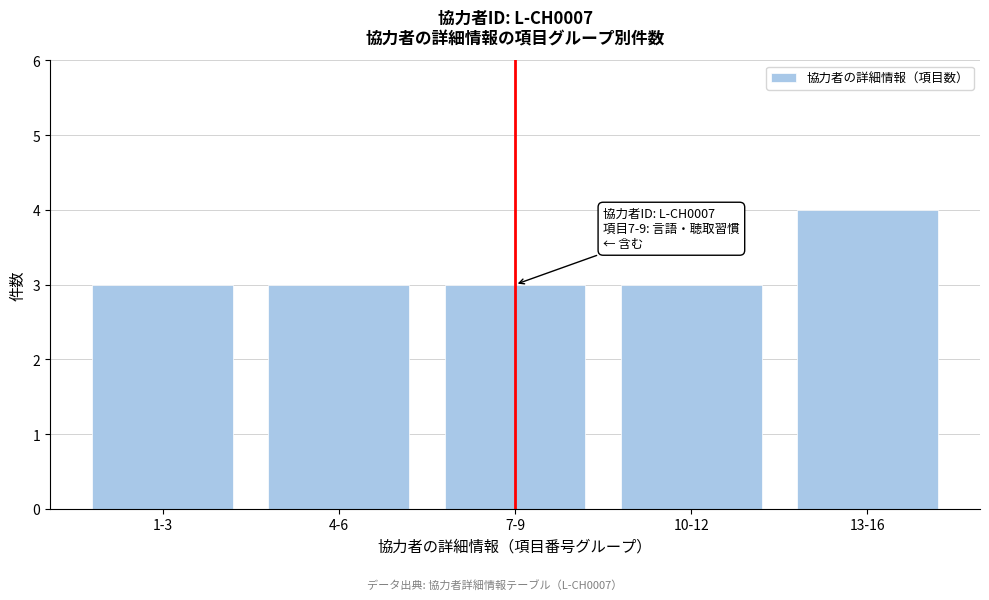

Reading left to right, extract all data points from this chart.

1-3=3	4-6=3	7-9=3	10-12=3	13-16=4